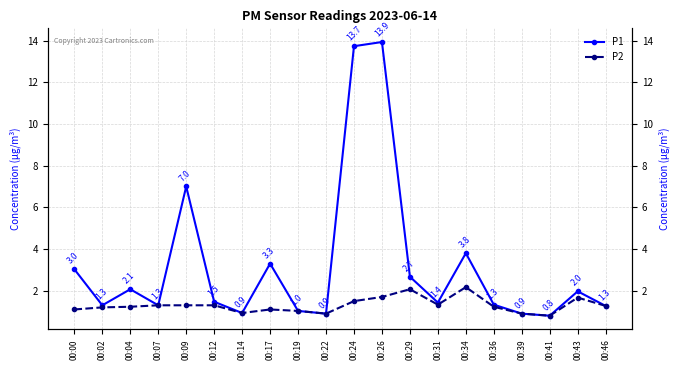

What is the total value across all series at 00:09?

8.3